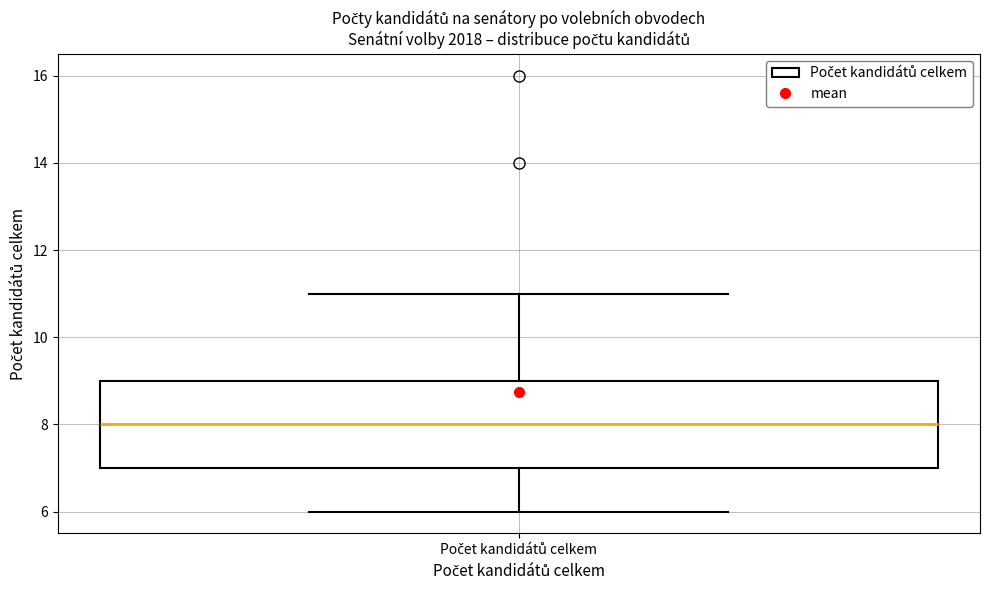

Transcribe this box plot: give where the median line is, the range the box spans, and where the two whiskers end, as read against the y-axis. The values are not printed on the chart, so give them approximately, as read against the axis.

median 8, box 7 to 9, whiskers 6 to 11